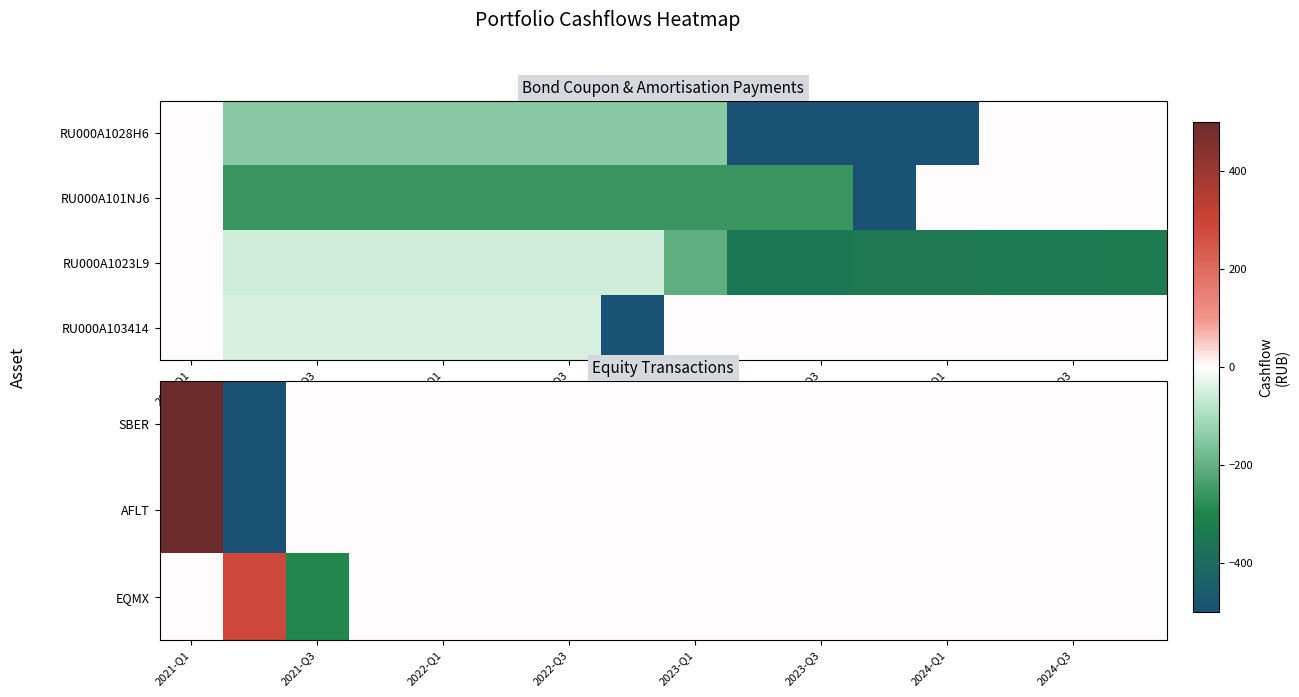

Count the number of categories in the chart.

16